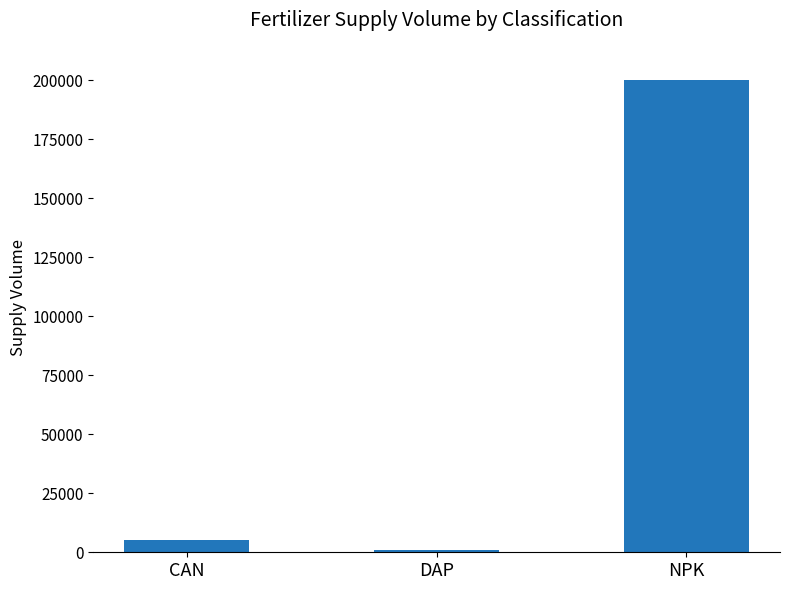

The value at NPK is 101866. True or false?

False